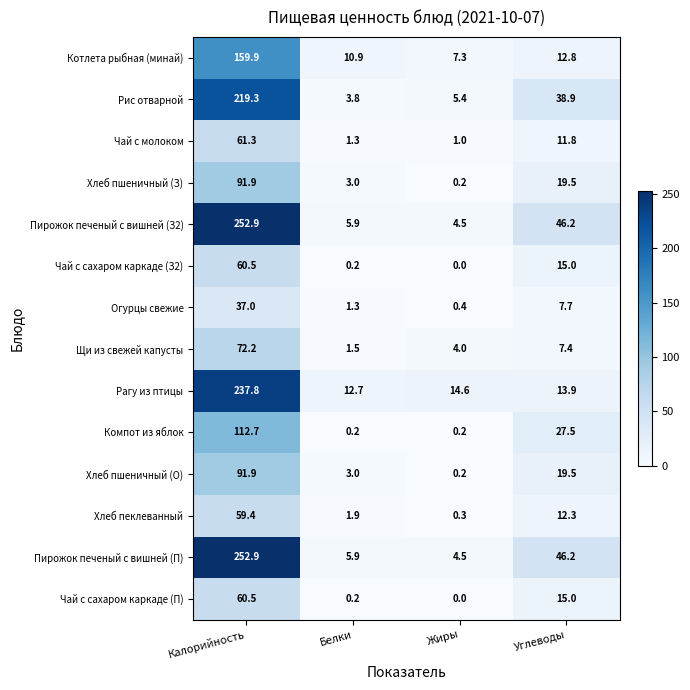

True or false: Рис отварной has a value of 38.9 at Углеводы.

True